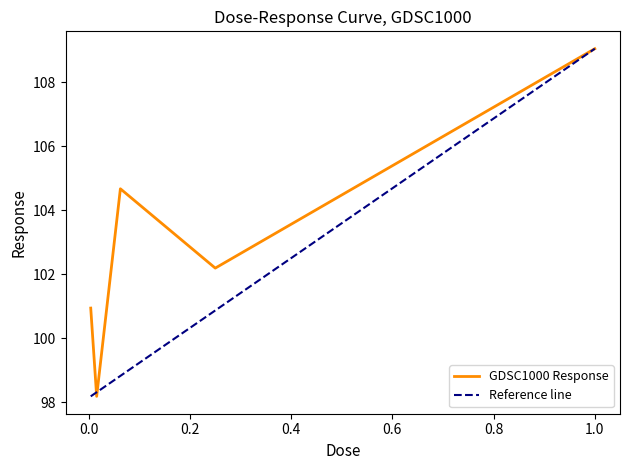

Reading left to right, list all the values displayed in this chart.

100.9	98.2	104.7	102.2	109.1